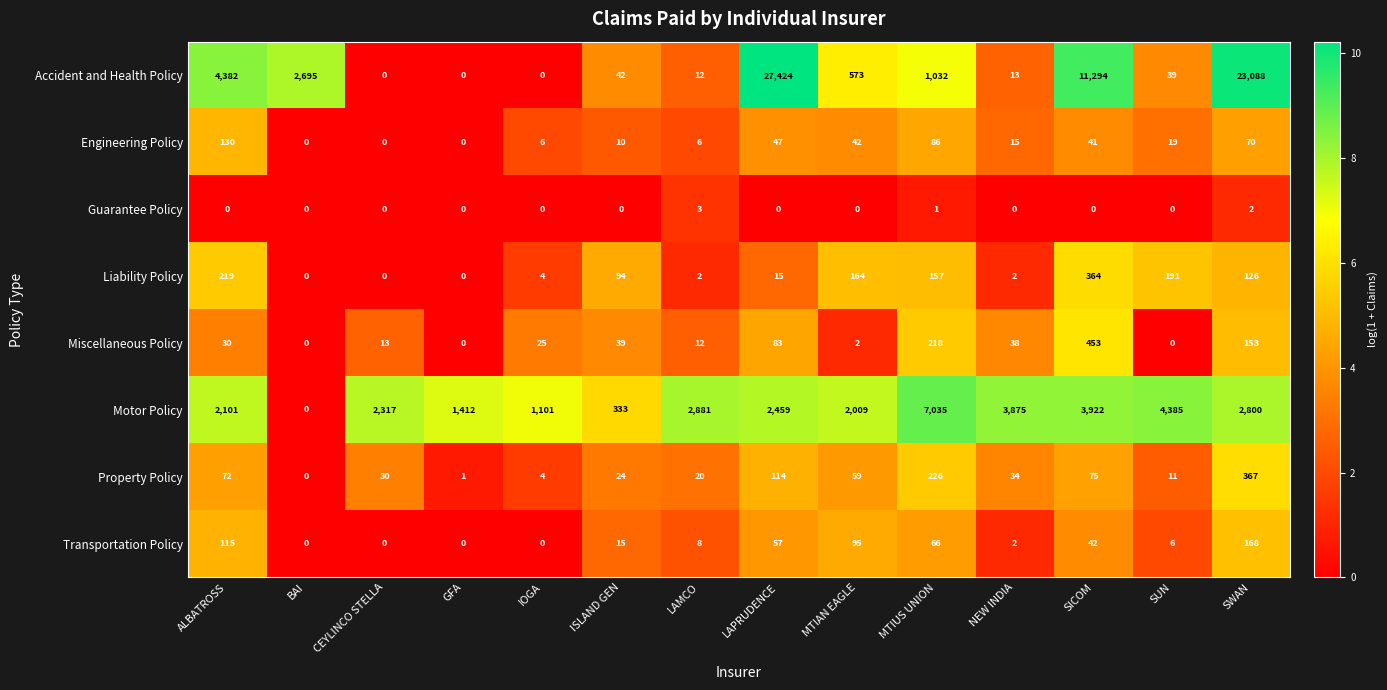

The value of Engineering Policy at LAMCO is 10. True or false?

False